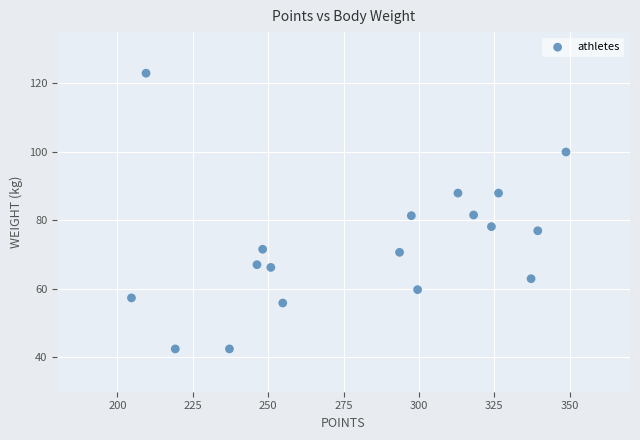

What is the range of Y values (max minus min)?

80.5